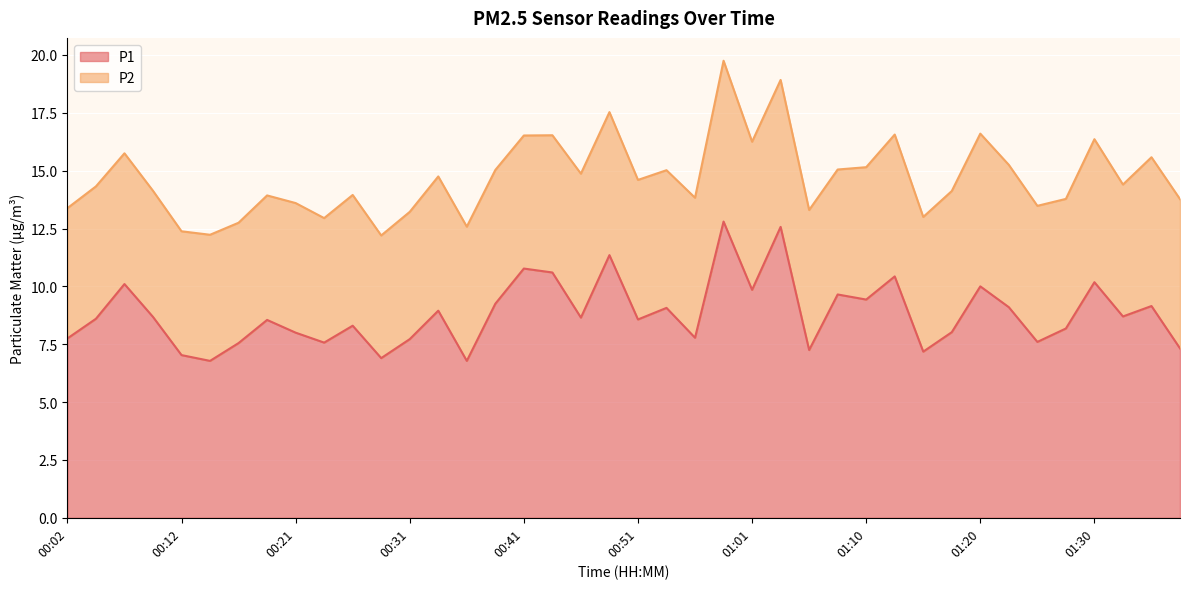

Which has a higher value, 00:26 or 00:04?

00:04